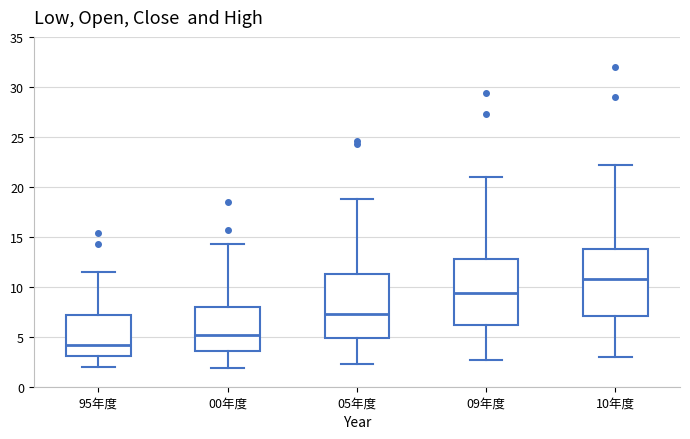

Which box has the highest median line?

10年度